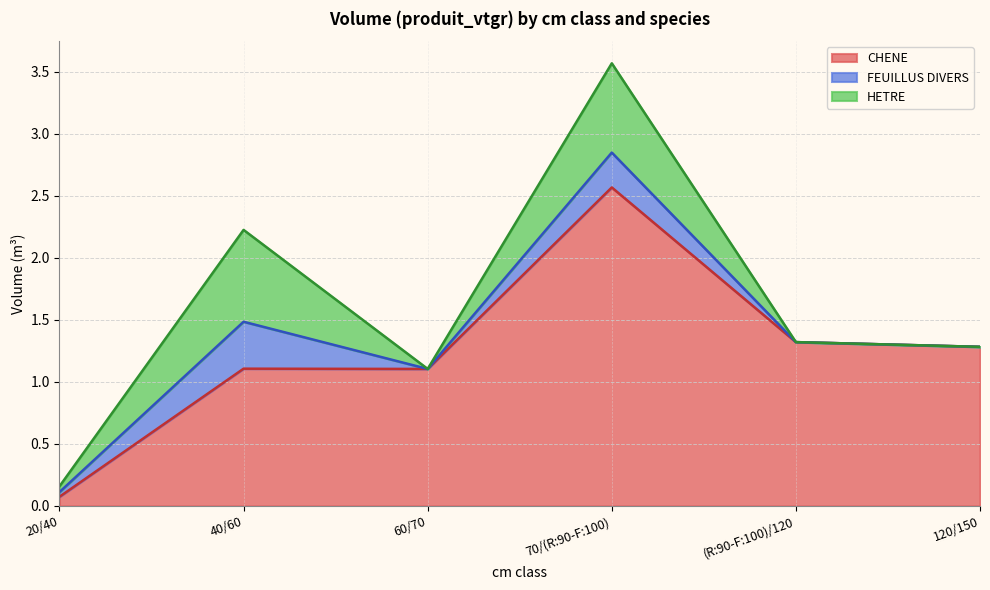

Is the value of FEUILLUS DIVERS at 70/(R:90-F:100) greater than the value of HETRE at 120/150?

Yes